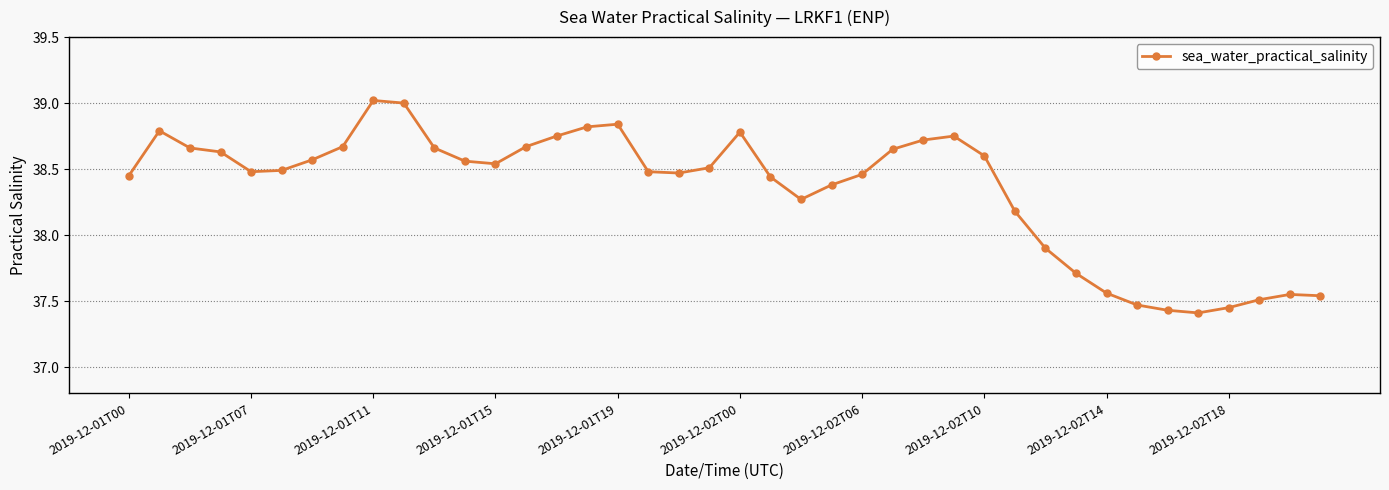

What is the difference between the second highest and second lowest values?

1.6